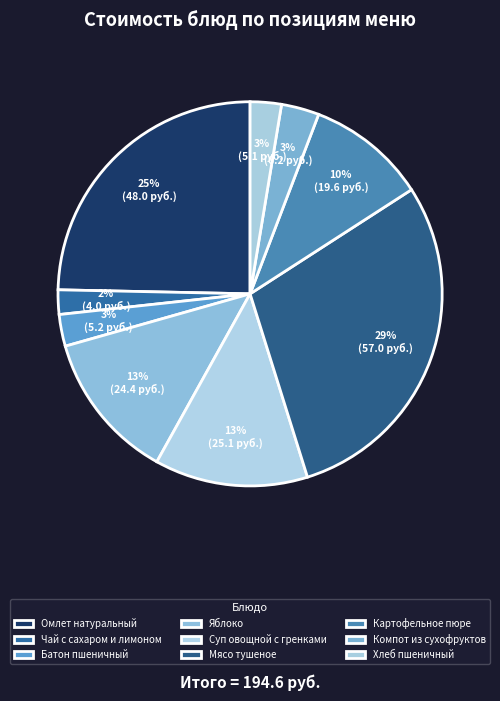

Does Суп овощной с гренками account for over 50% of the chart?

No